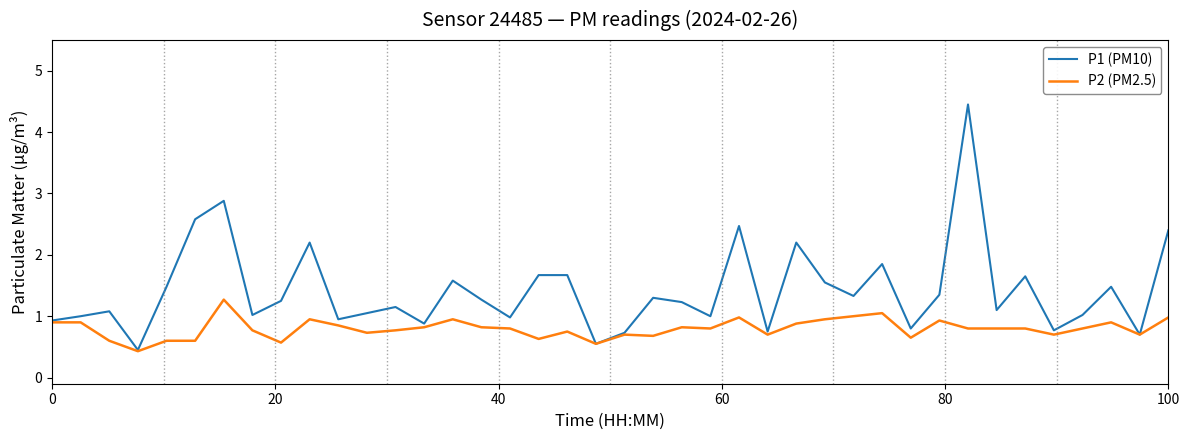

Which series has the largest range (max minus min)?

P1 (PM10)